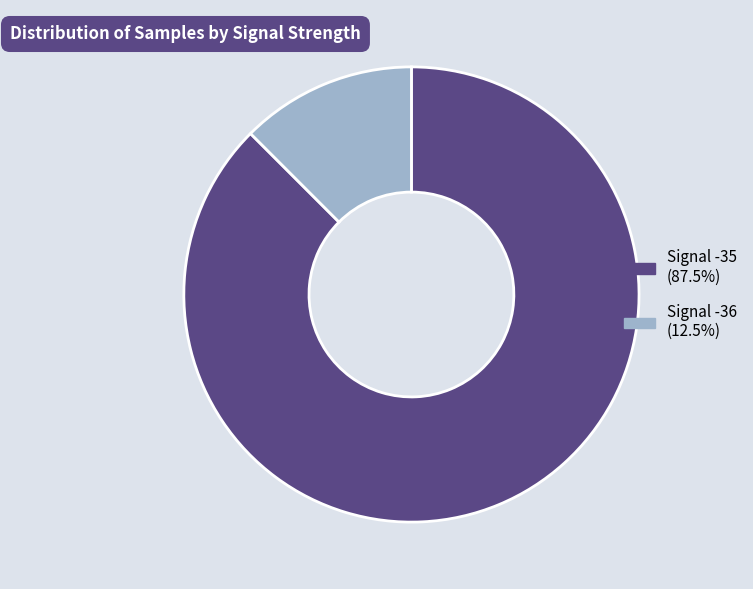

Is there any slice that represents more than half of the pie?

Yes